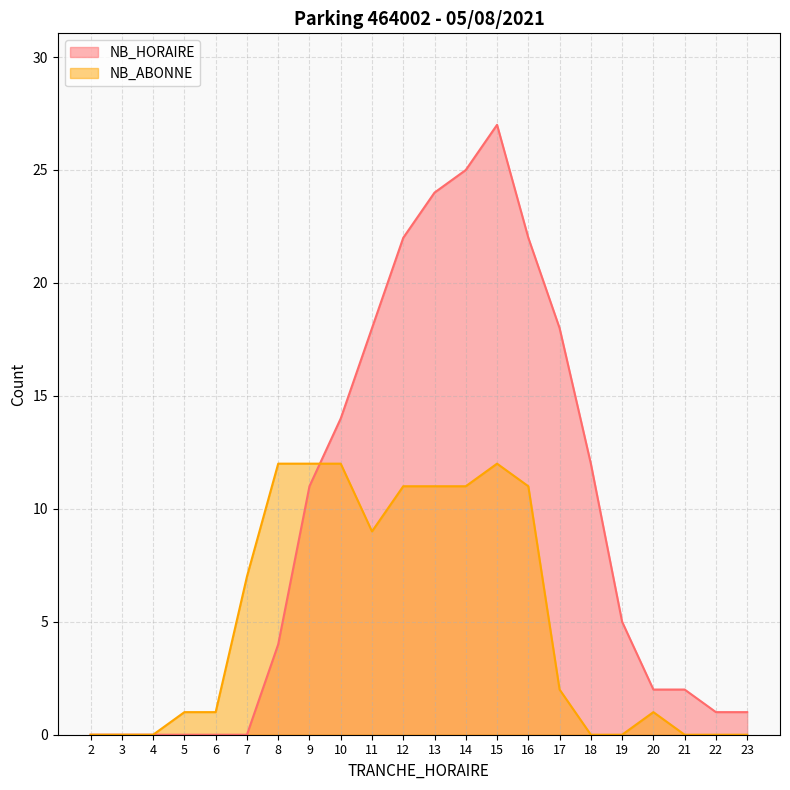

Is it true that NB_HORAIRE equals 1 at 23?

True